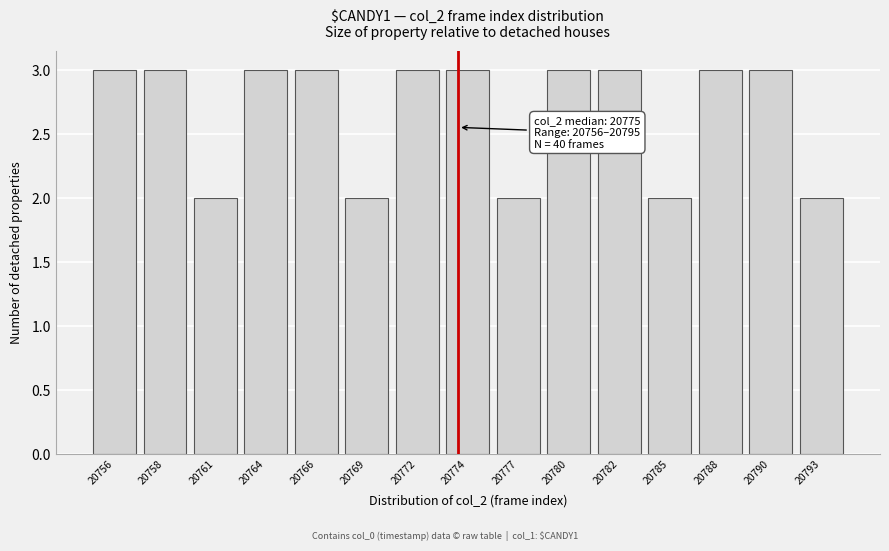

Reading left to right, extract all data points from this chart.

20756=3	20758=3	20761=2	20764=3	20766=3	20769=2	20772=3	20774=3	20777=2	20780=3	20782=3	20785=2	20788=3	20790=3	20793=2